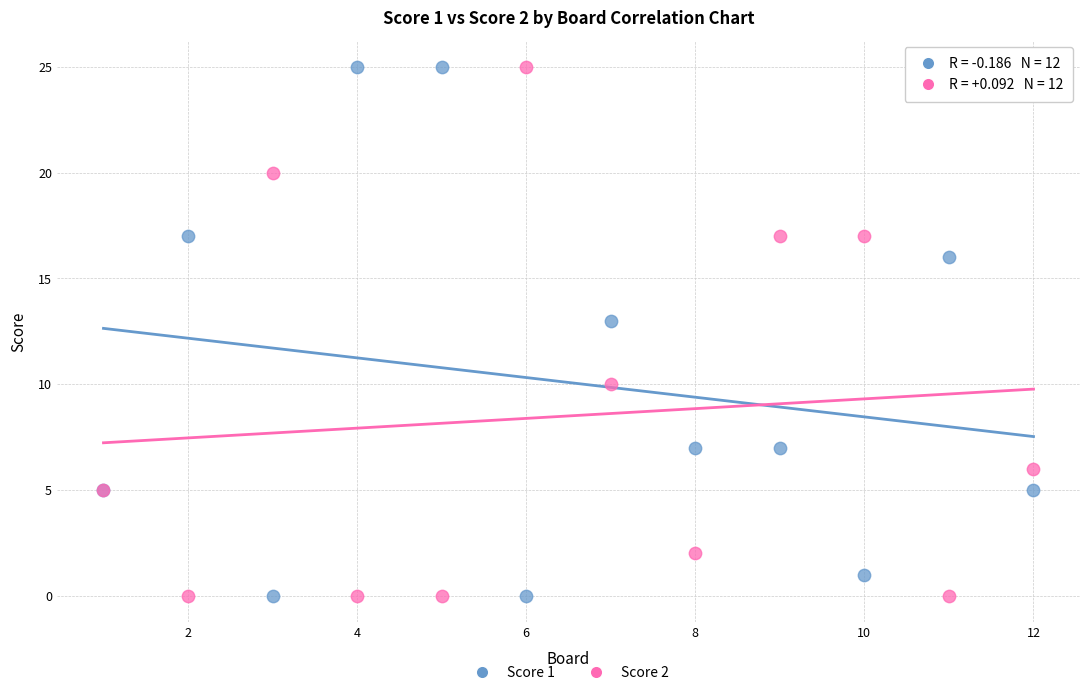

Across all series, what Y value is closest to 12?

13